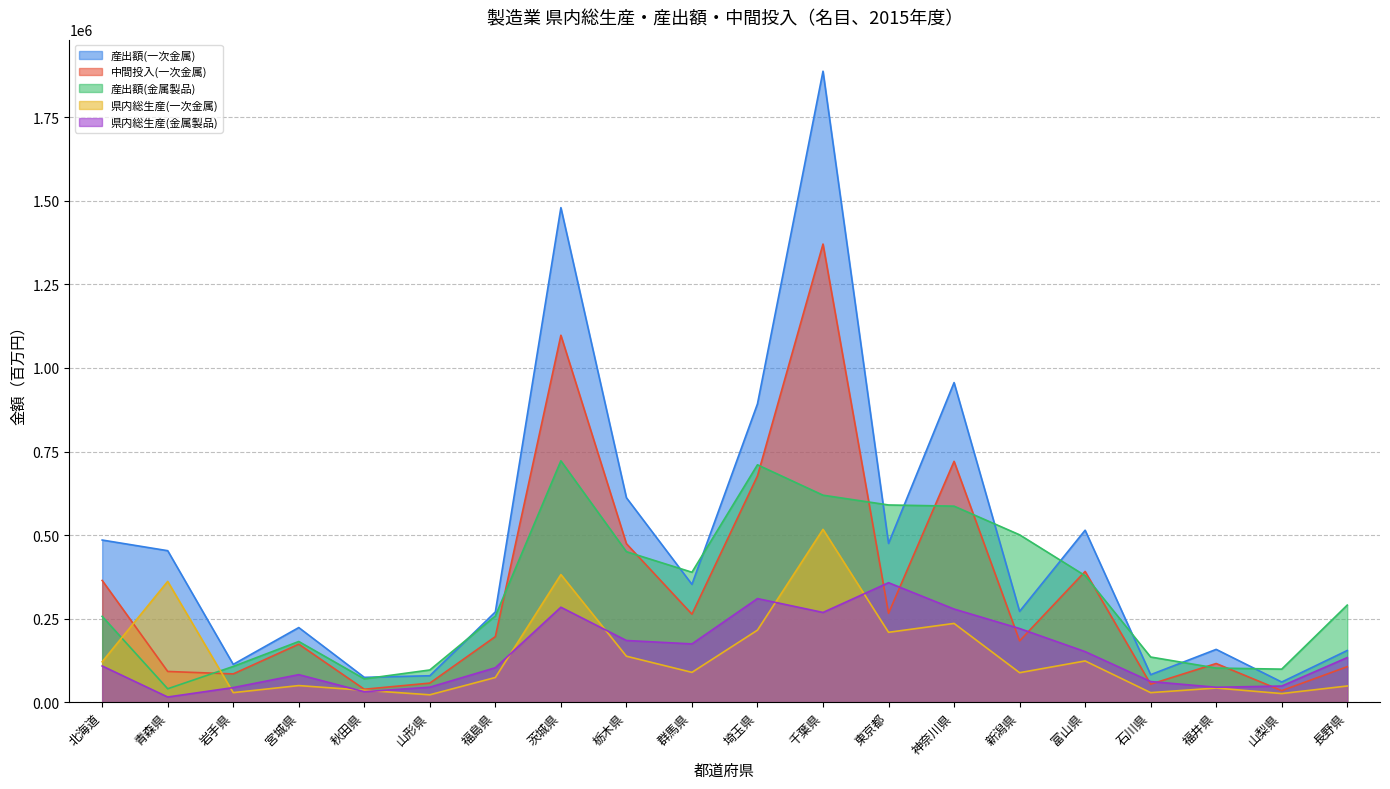

At which label does 産出額(一次金属) reach its peak?

千葉県